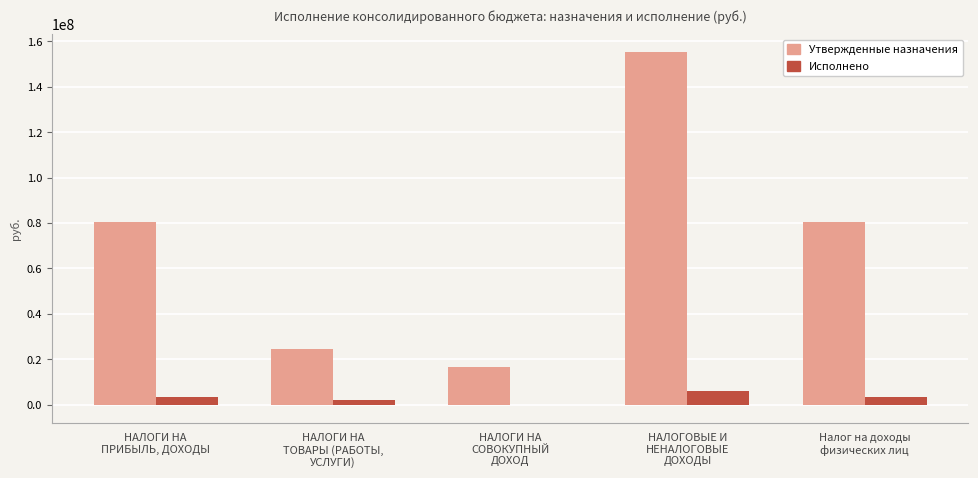

Are the bars horizontal?

No